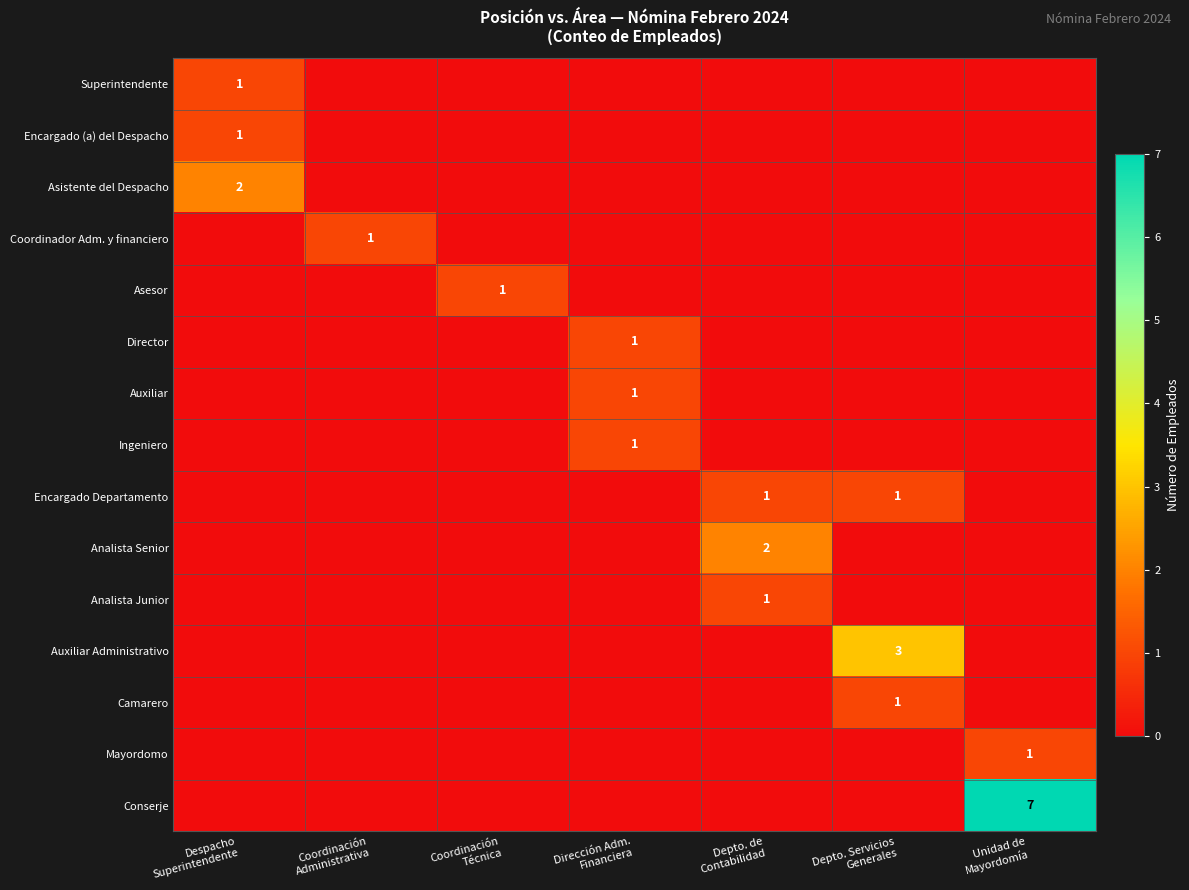

Is it true that Director equals -1 at Depto. de Contabilidad?

False